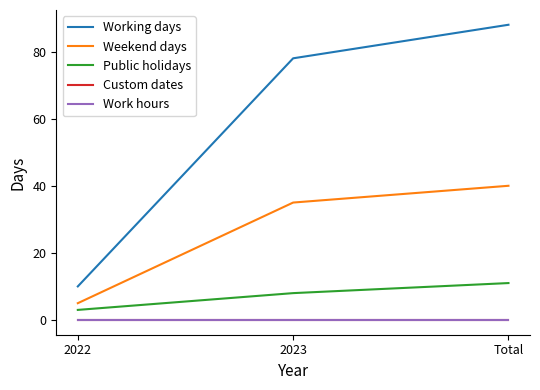

Which series changed the most between 2022 and 2023?

Working days